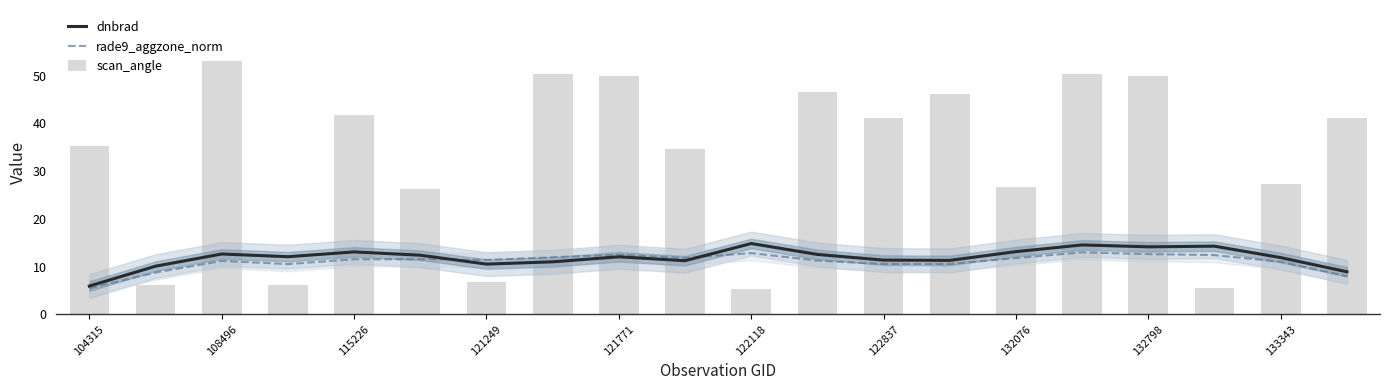

The dnbrad series shows 11.9 at 133343. True or false?

True